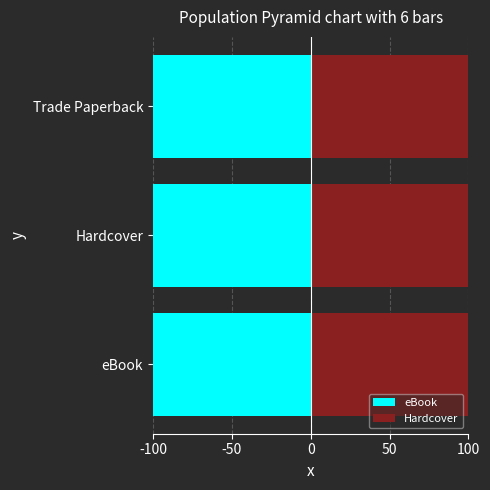

Is it true that Hardcover equals 7.5 at Trade Paperback?

False